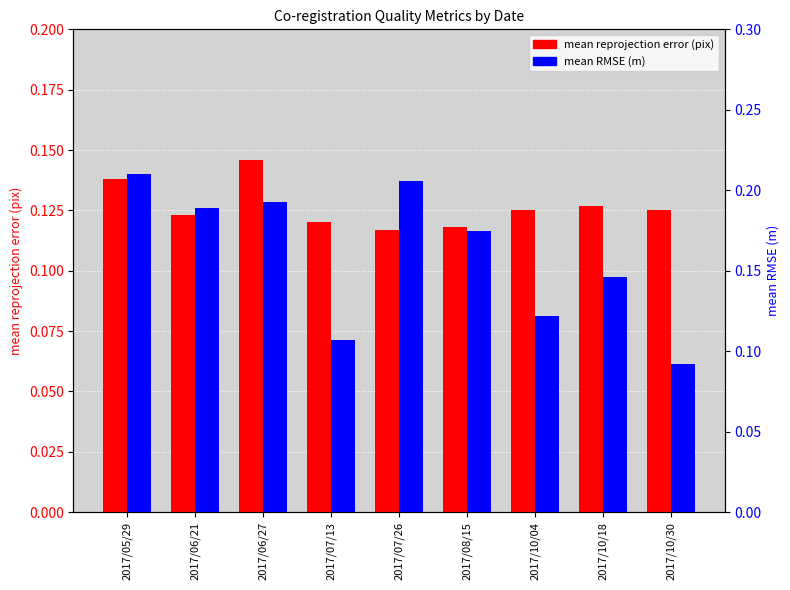

What is the sum of all mean reprojection error (pix) values?

1.1